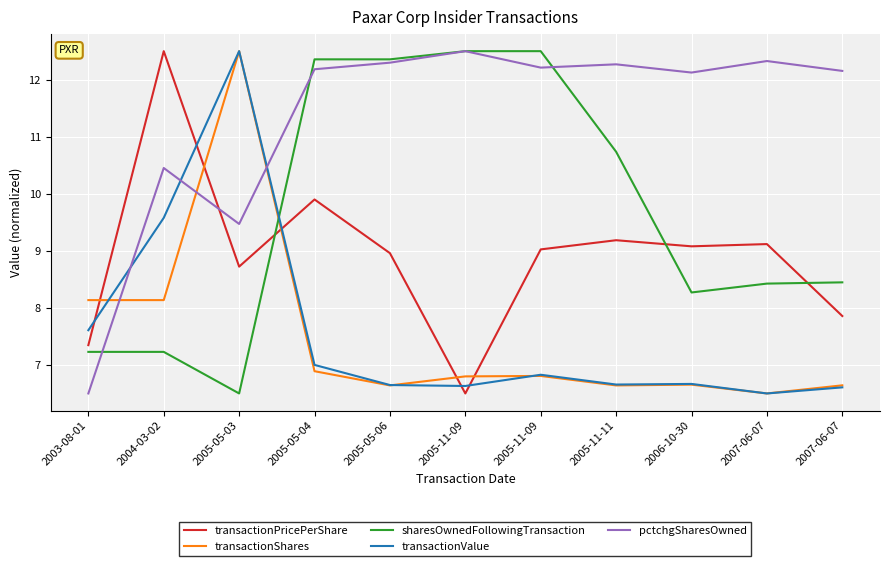

What is the greatest value displayed?

12.5